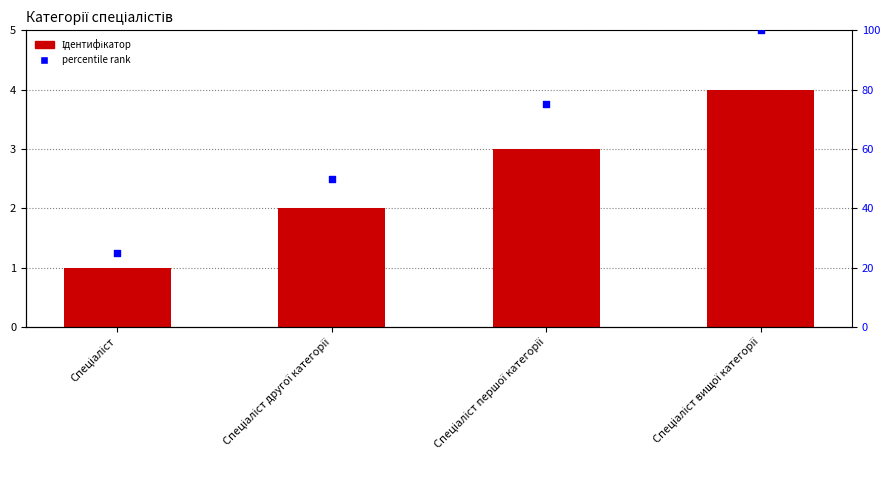

What are all the series names shown in the legend?

Ідентифікатор, percentile rank